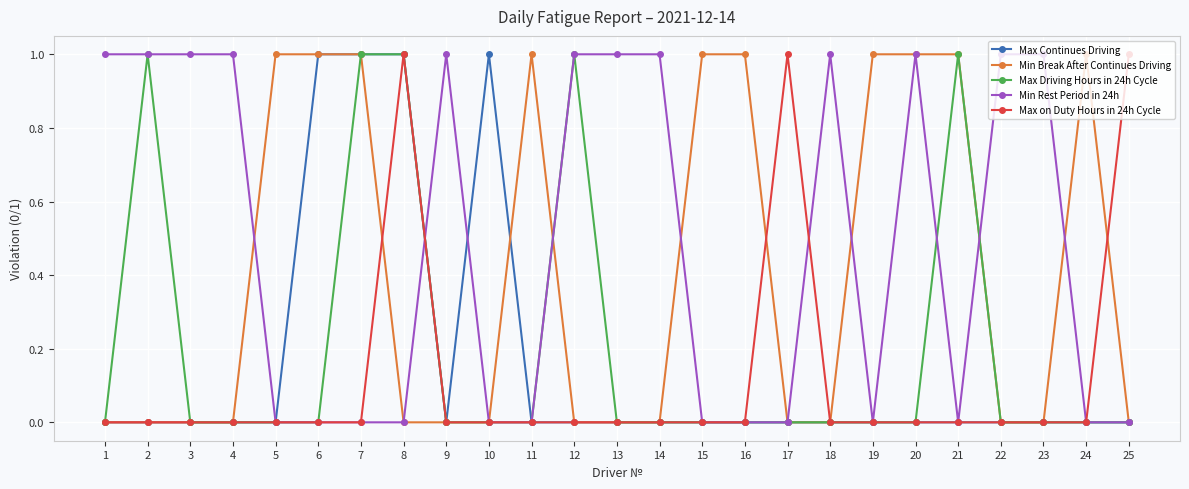

What is the value of the Min Rest Period in 24h point at the 3rd from the left?

1